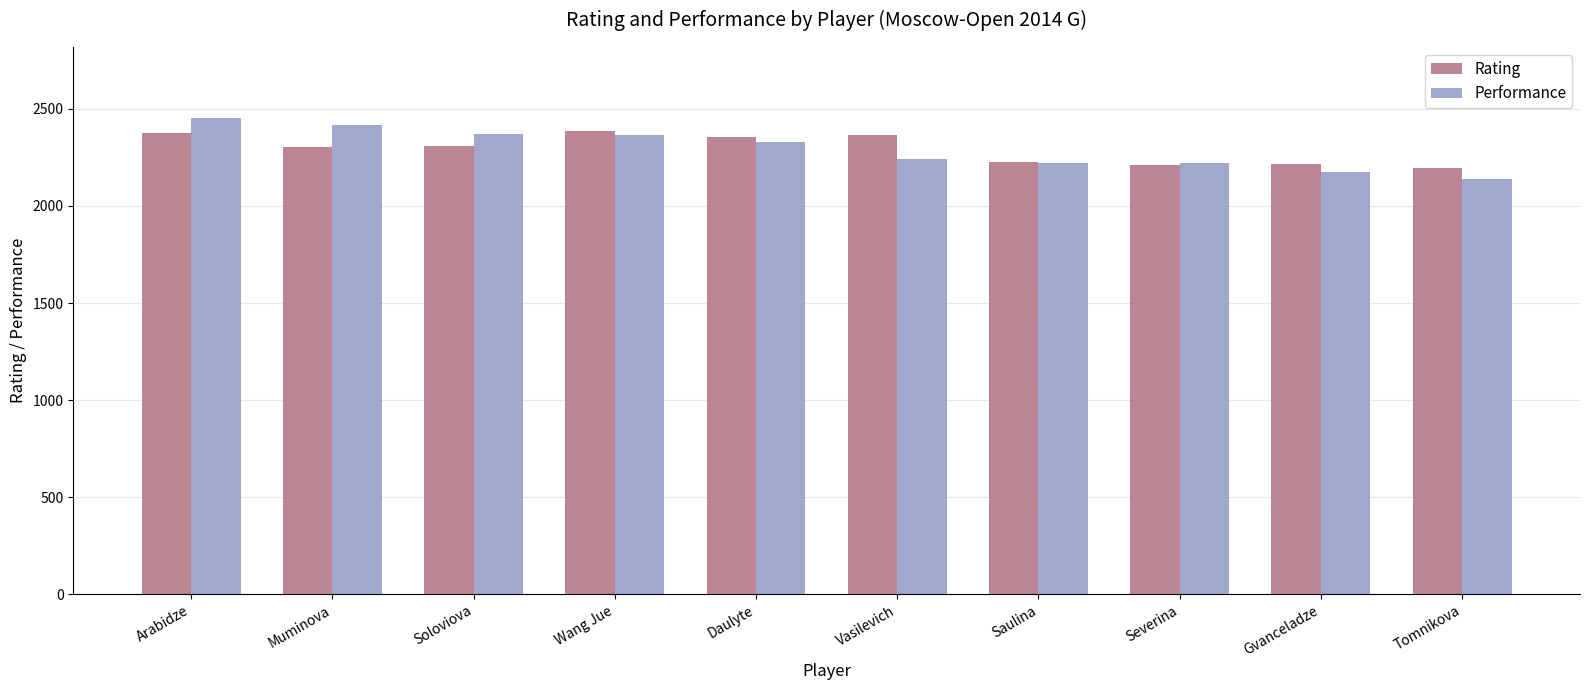

What is the label of the 5th bar from the right?

Vasilevich